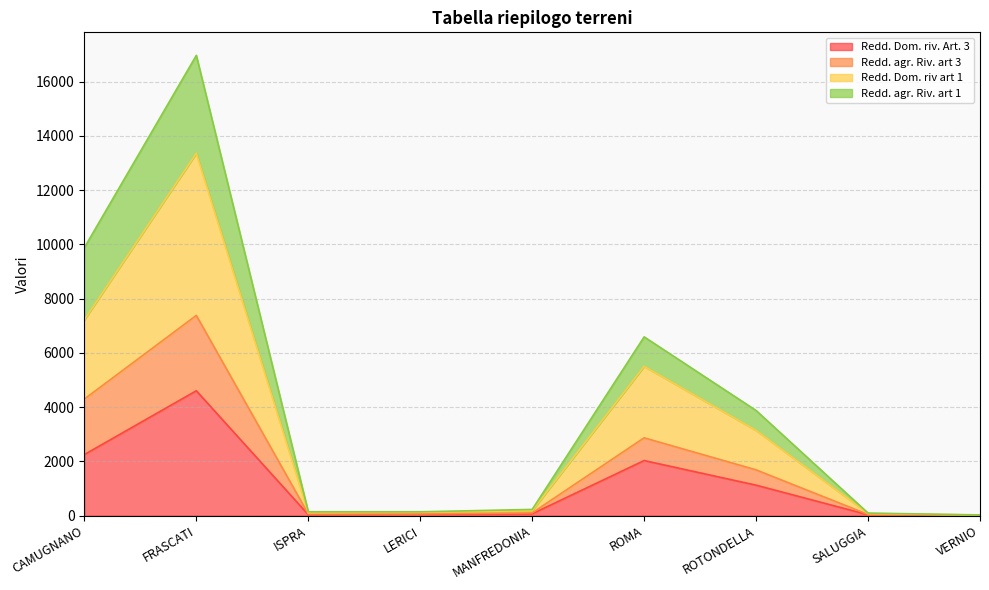

The Redd. Dom. riv. Art. 3 series shows 4599.1 at FRASCATI. True or false?

True